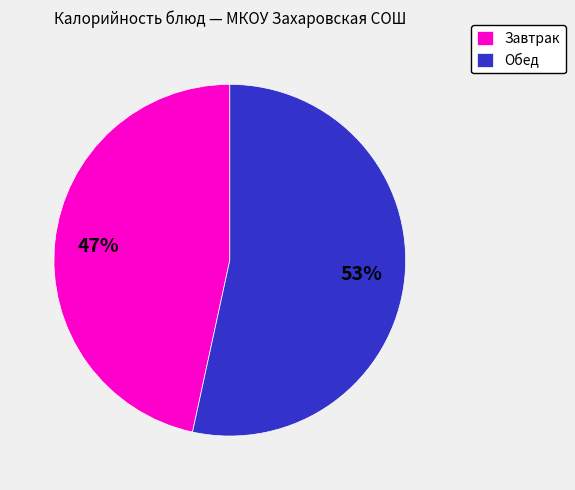

Is there any slice that represents more than half of the pie?

Yes